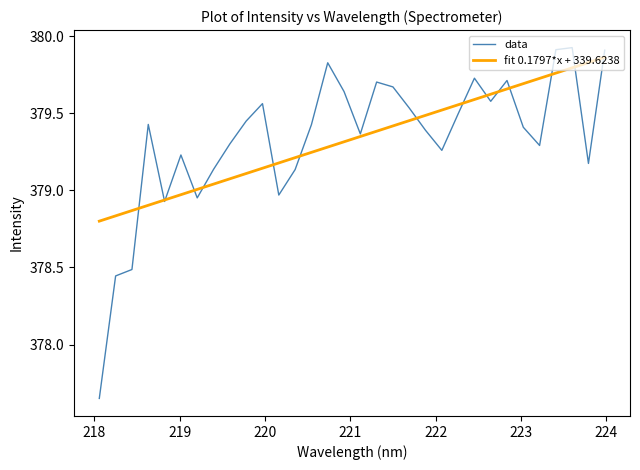

Which series has the largest range (max minus min)?

data